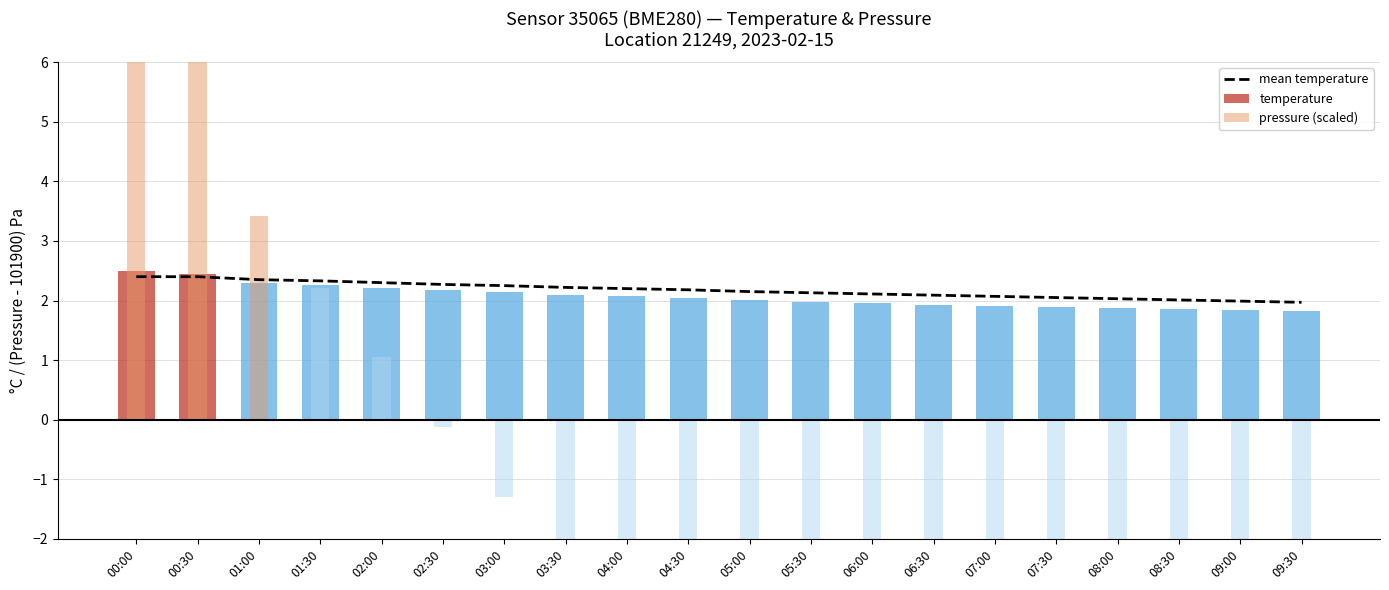

How many values in the mean temperature series are below 2?

2